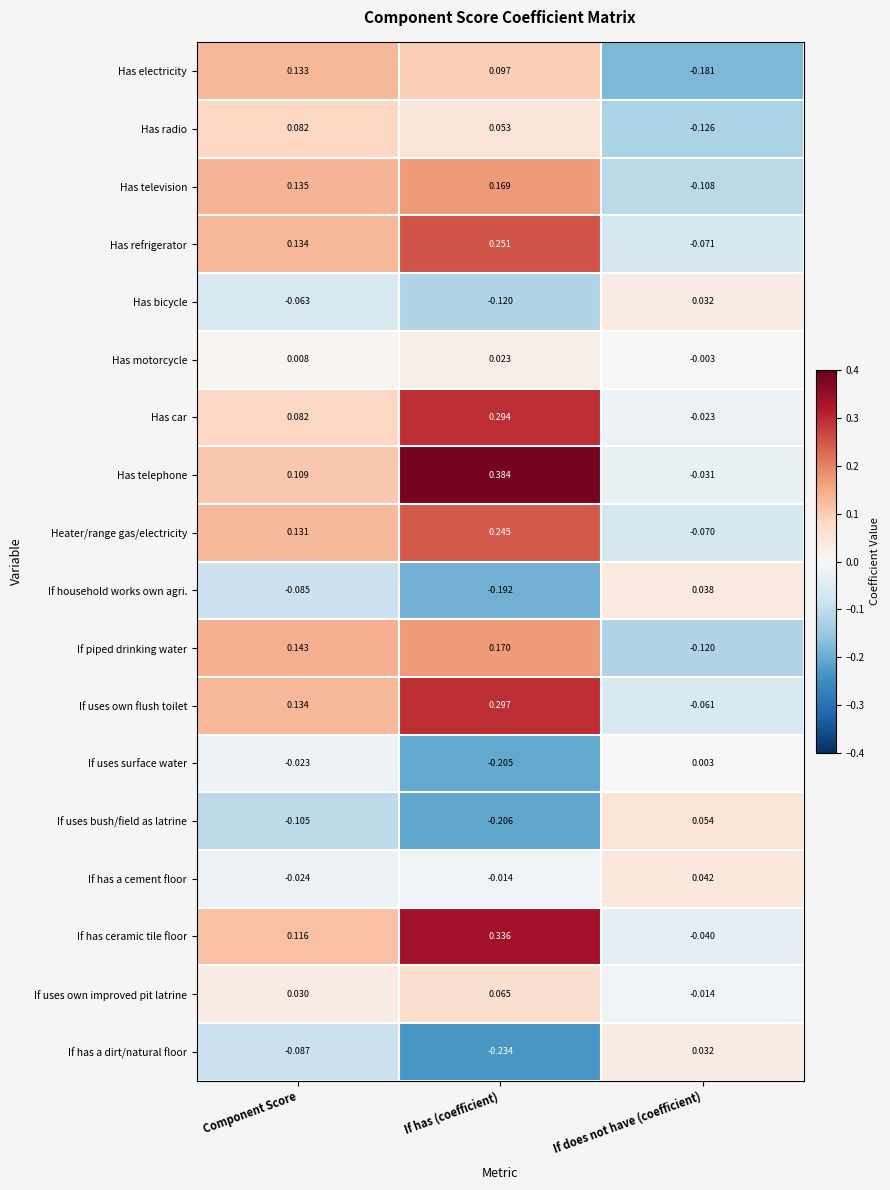

Which series has the largest total across all categories?

Has telephone